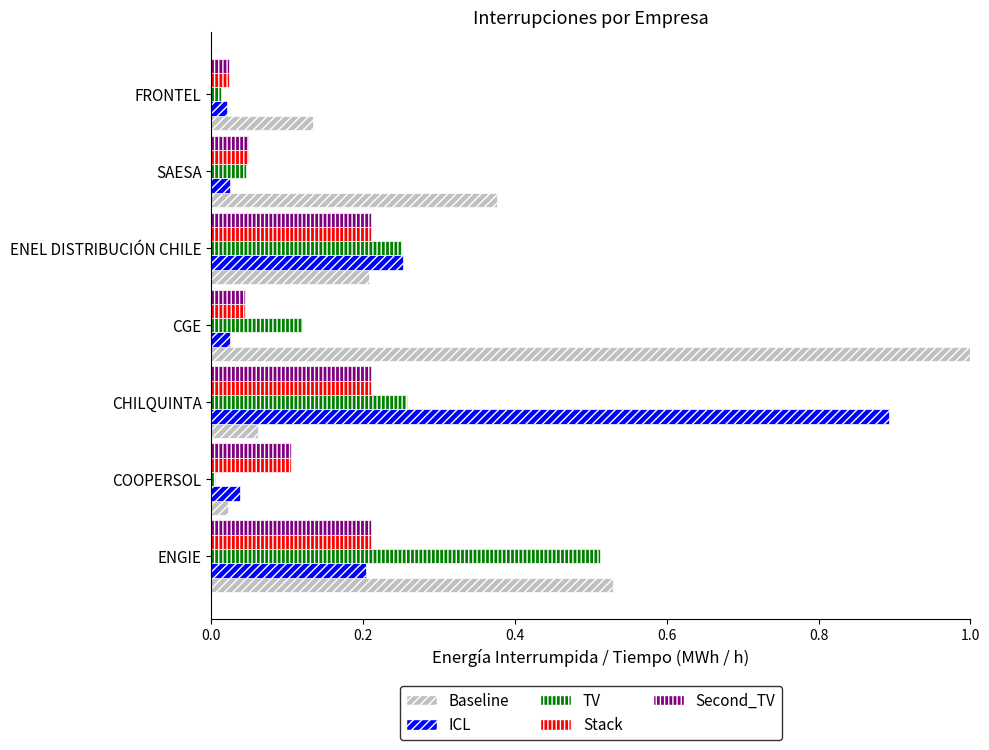

At how many categories does at least one series exceed 0?

7